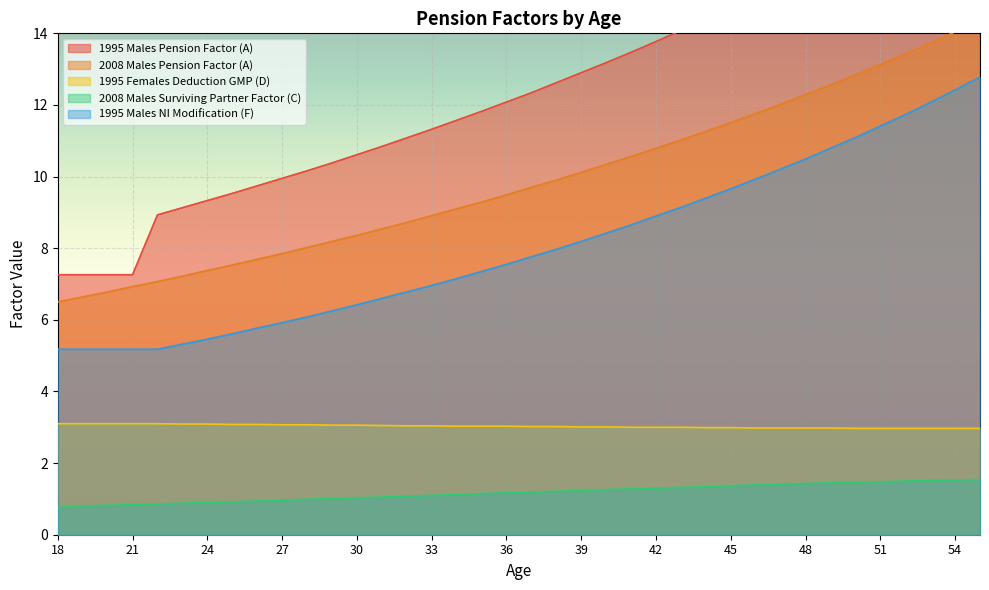

At which label does 1995 Males Pension Factor (A) first exceed 12?

36